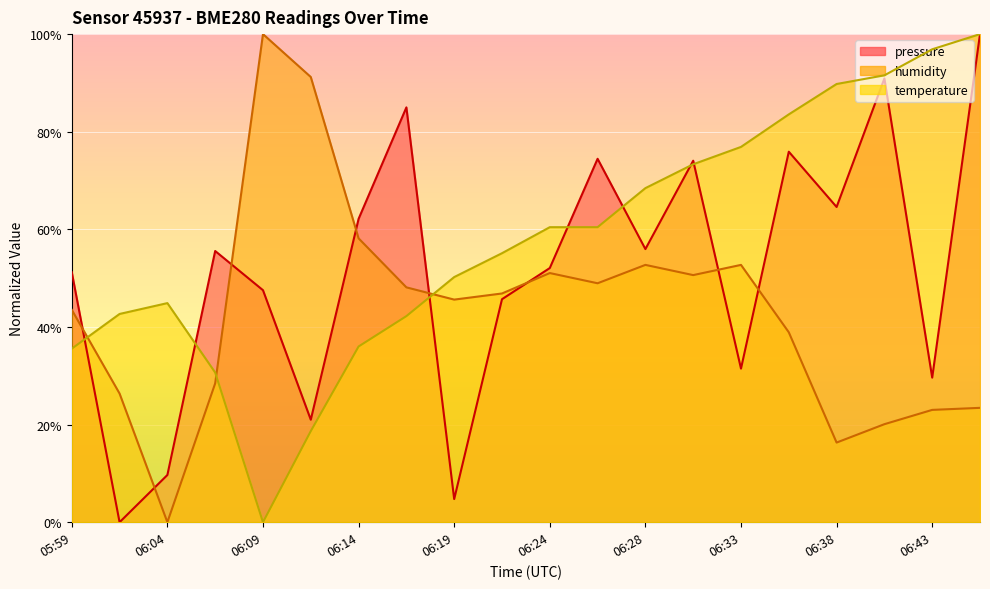

At which label does humidity reach its peak?

06:09